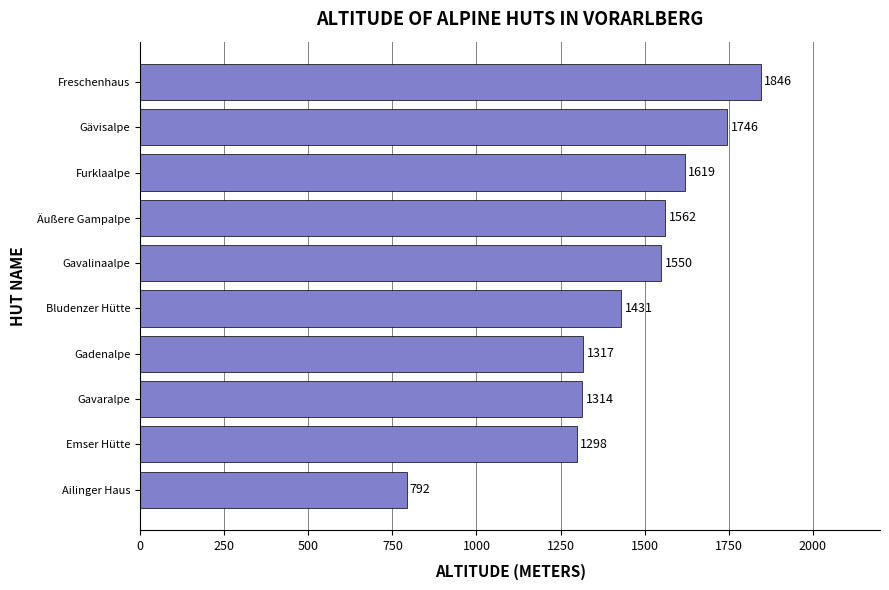

Reading top to bottom, what are all the values shown in this chart?

Freschenhaus=1846	Gävisalpe=1746	Furklaalpe=1619	Äußere Gampalpe=1562	Gavalinaalpe=1550	Bludenzer Hütte=1431	Gadenalpe=1317	Gavaralpe=1314	Emser Hütte=1298	Ailinger Haus=792